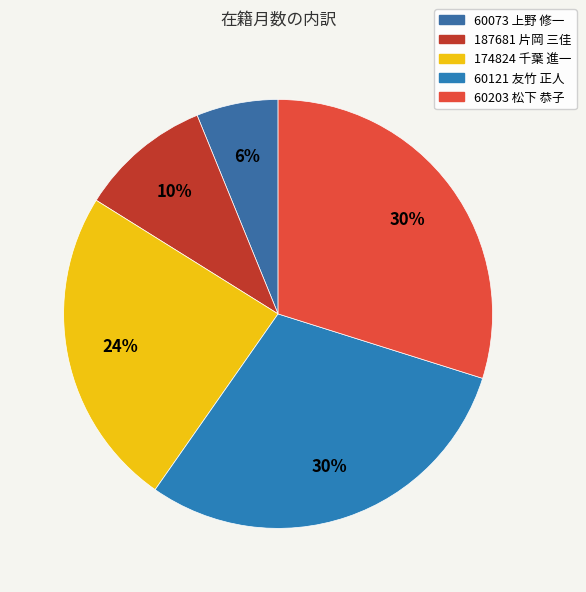

Combined, what portion of the pie is 60203 松下 恭子 and 60073 上野 修一?

36.0%